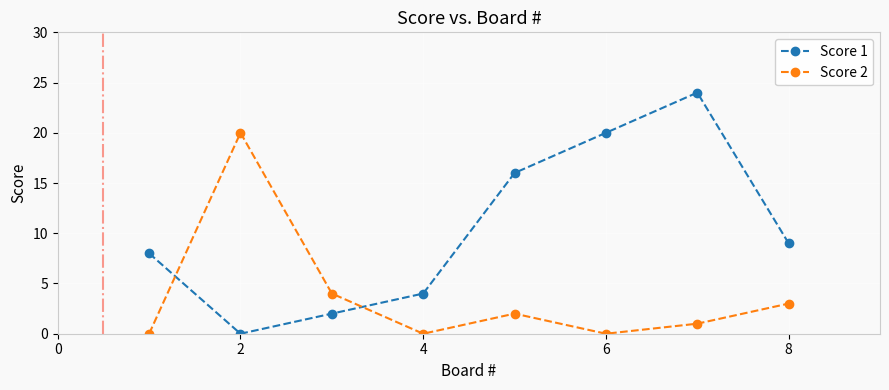

What is the average value of the Score 2 series?

4